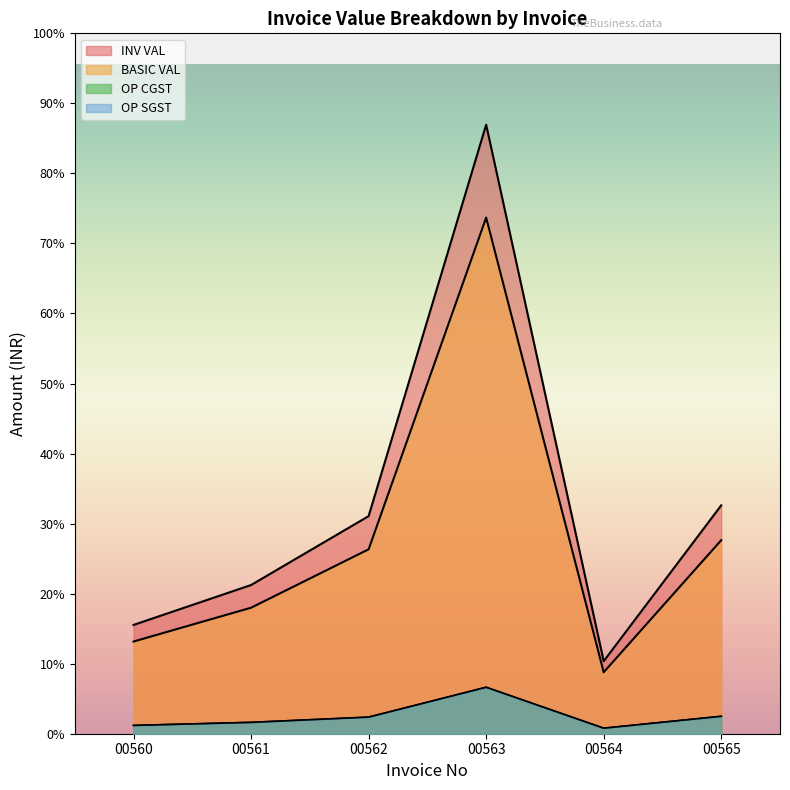

How many values in the OP SGST series are below 1660?

3